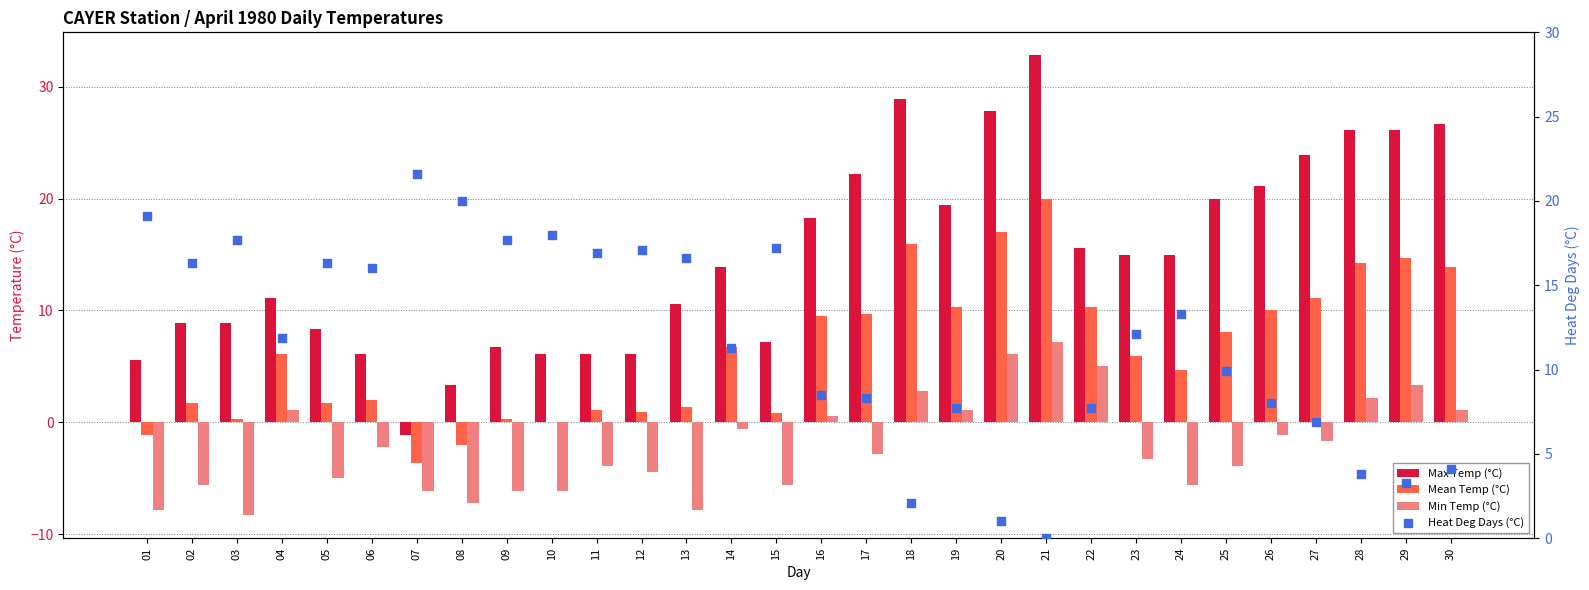

Which series has the largest Y range (max minus min)?

Max Temp (°C)